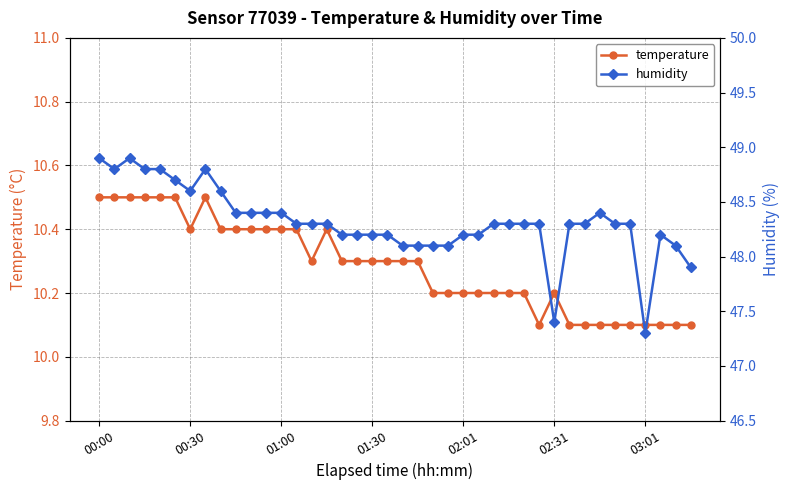

True or false: temperature has more than 0 points higher than both neighbors.

True